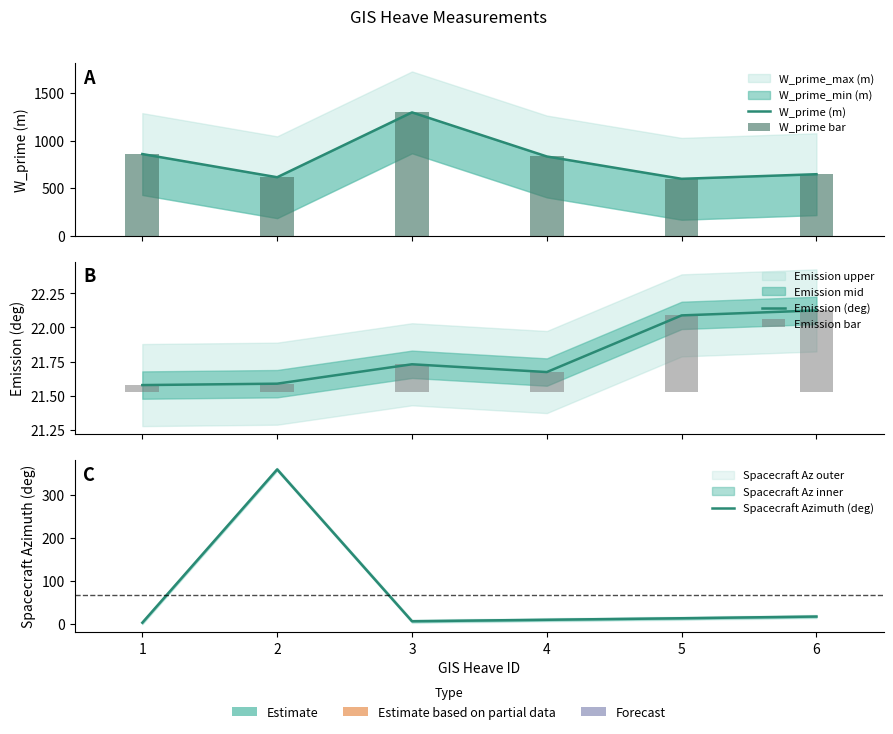

What are all the series names shown in the legend?

W_prime (m), W_prime bar, Emission (deg), Emission bar, Spacecraft Azimuth (deg)